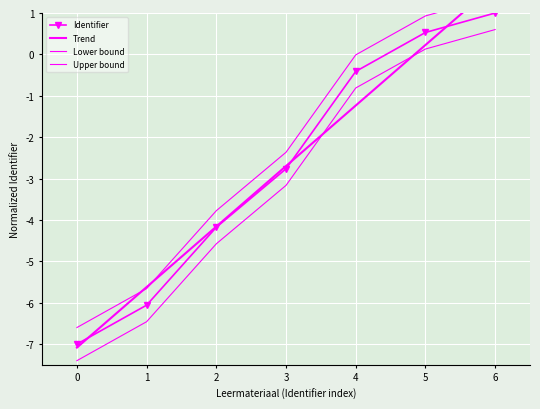

At how many categories does at least one series exceed -2?

3